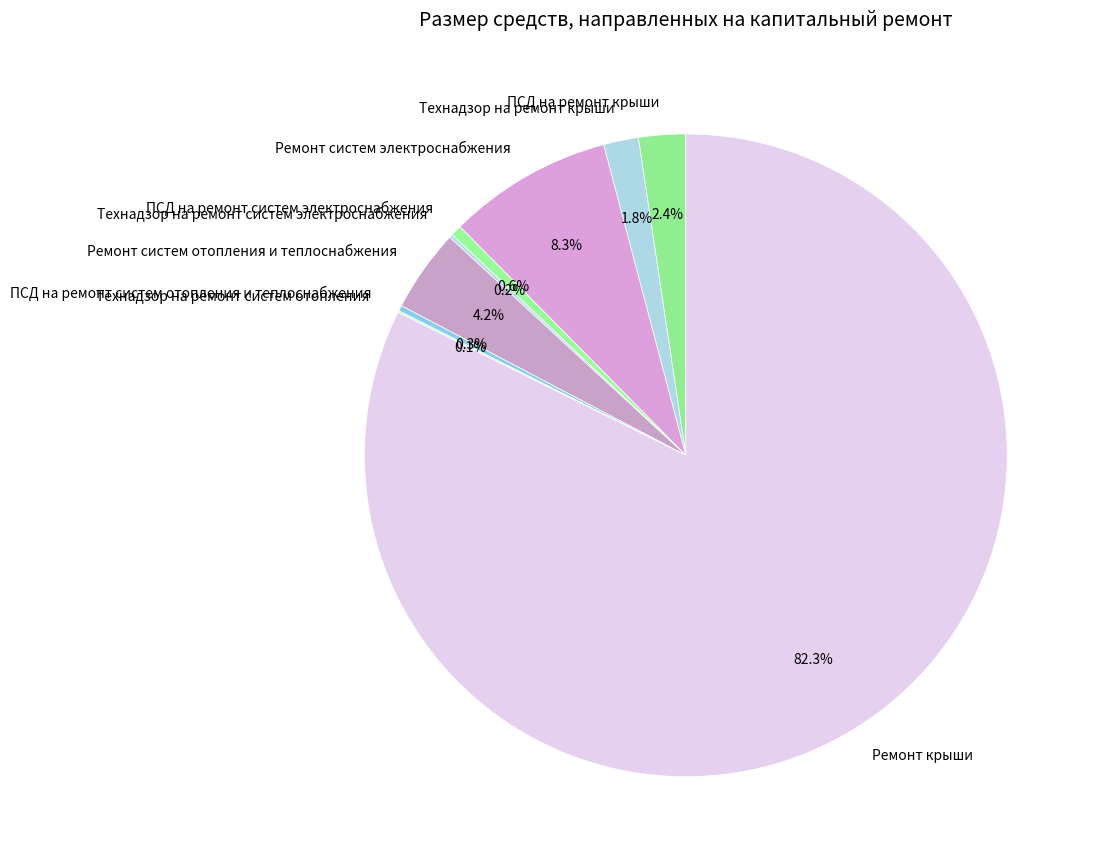

What percentage is NOT represented by ПСД на ремонт крыши?

97.6%